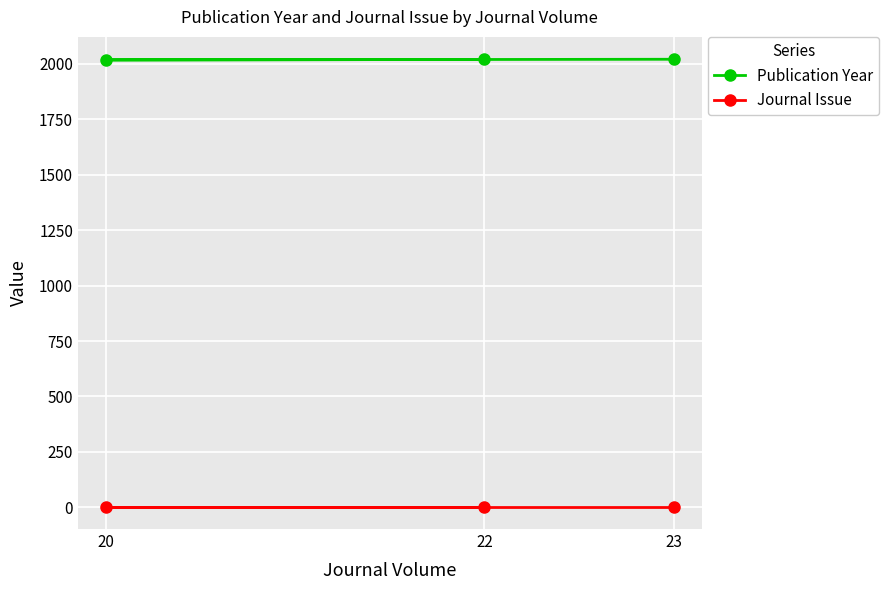

What is the total value across all series at 20?

2021